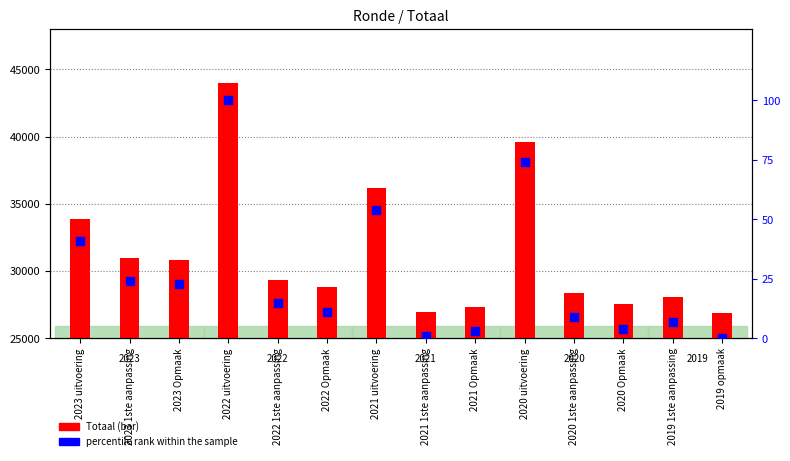

What are all the series names shown in the legend?

Totaal, percentile rank within the sample